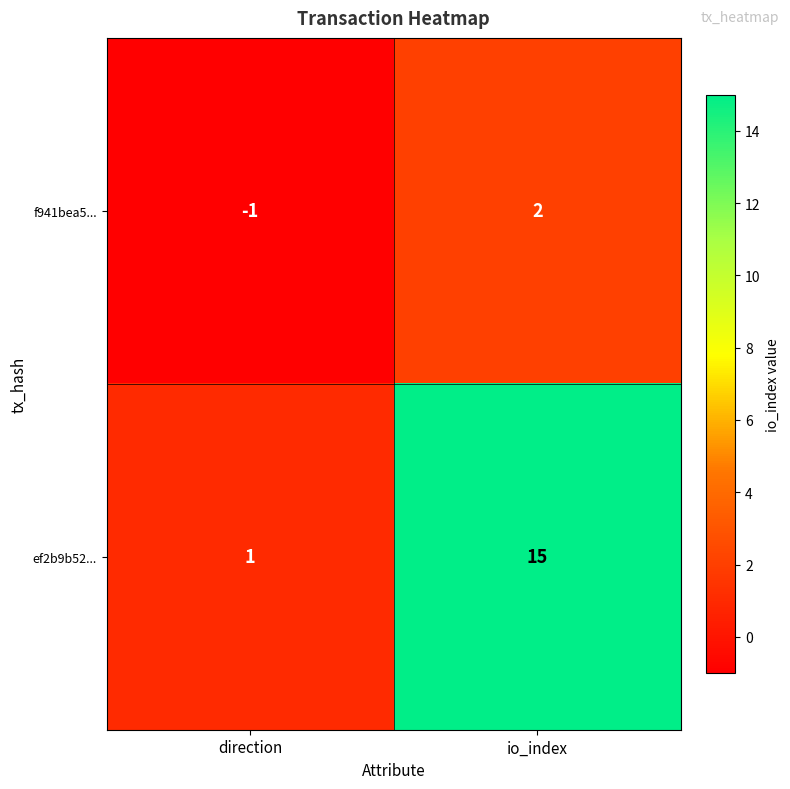

What is the difference between the maximum and minimum values in the f941bea5... series?

3